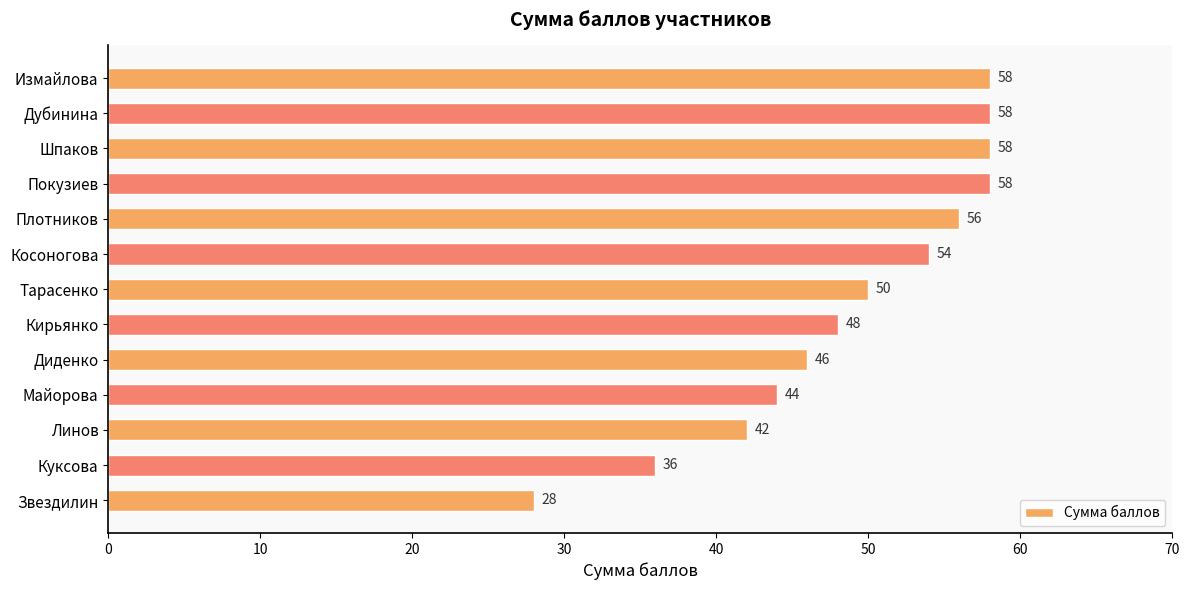

What is the ratio of the value at Звездилин to the value at Плотников?

0.5